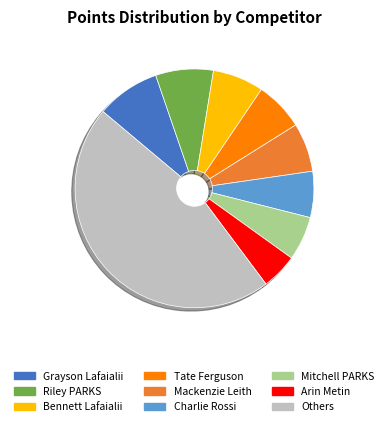

Does any single category account for the majority?

No